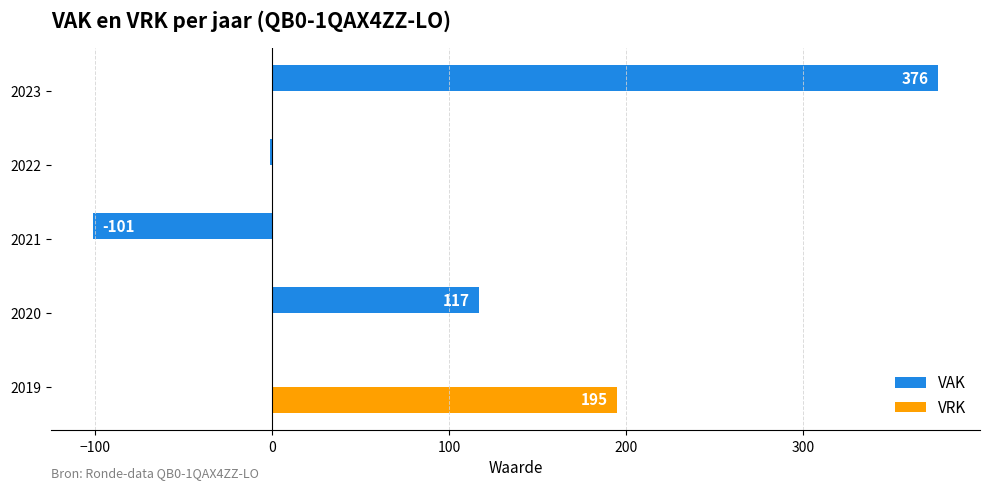

What is the maximum value for VAK?

376